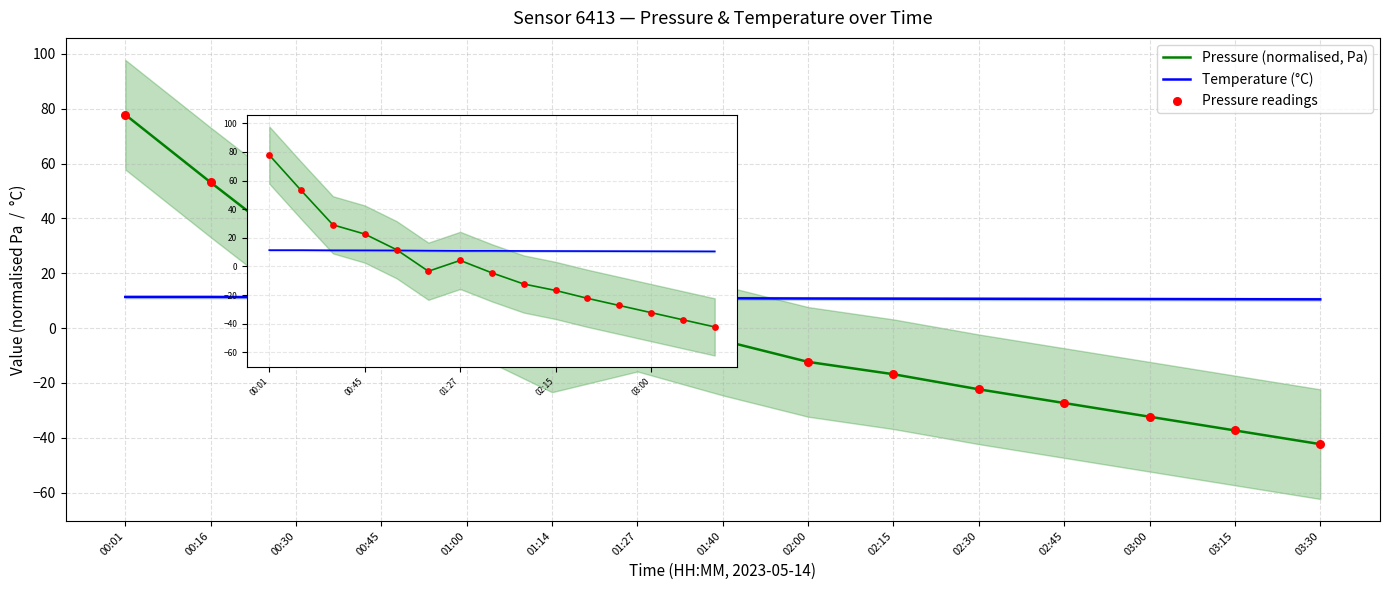

Which series reaches the minimum Y coordinate?

Pressure (normalised, Pa)